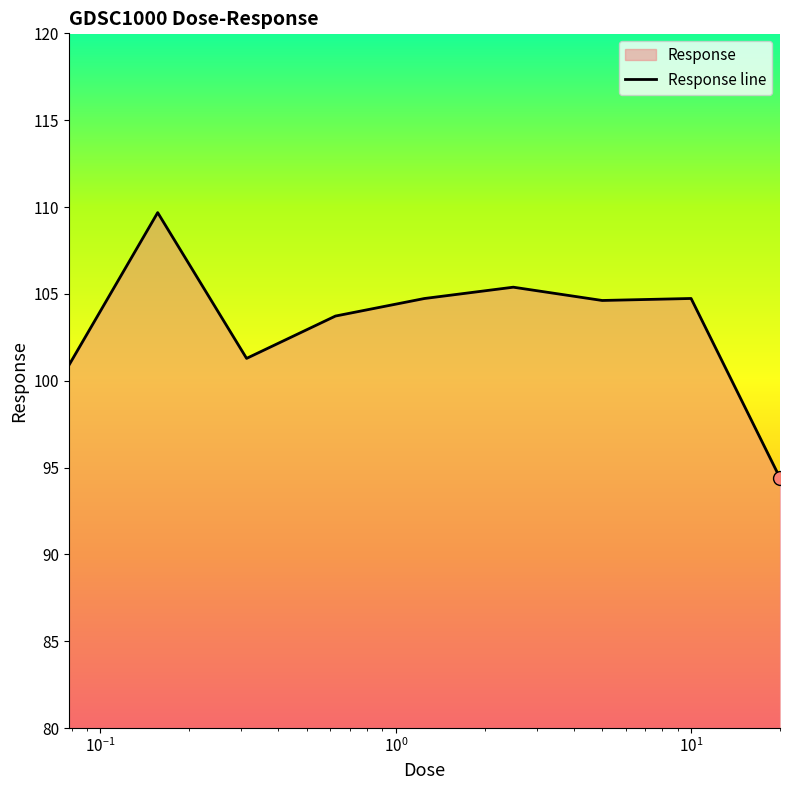

What is the difference between the maximum and second lowest values?

8.8